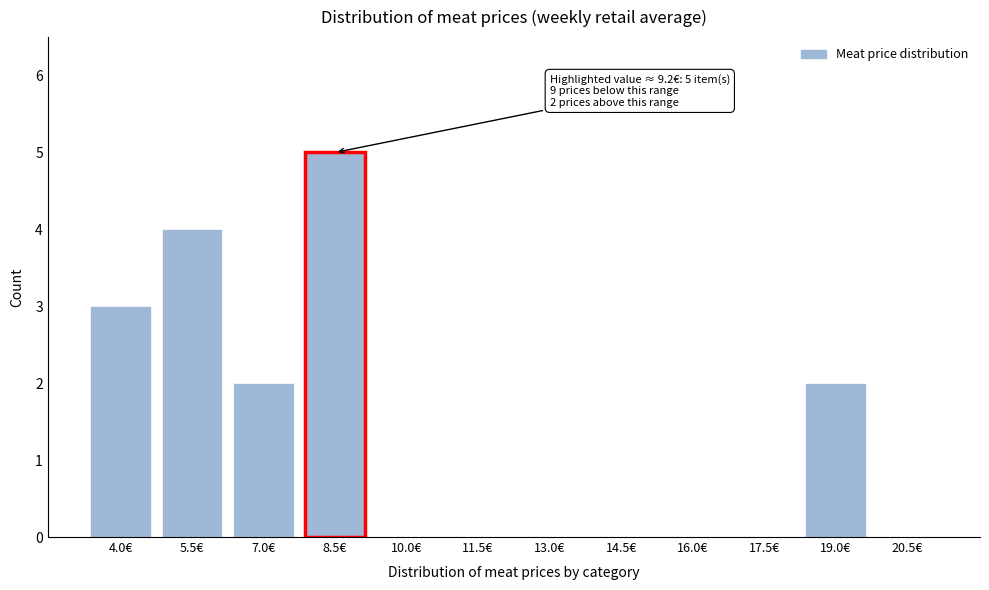

Reading left to right, transcribe all the data shown in this chart.

4.0€=3	5.5€=4	7.0€=2	8.5€=5	10.0€=0	11.5€=0	13.0€=0	14.5€=0	16.0€=0	17.5€=0	19.0€=2	20.5€=0